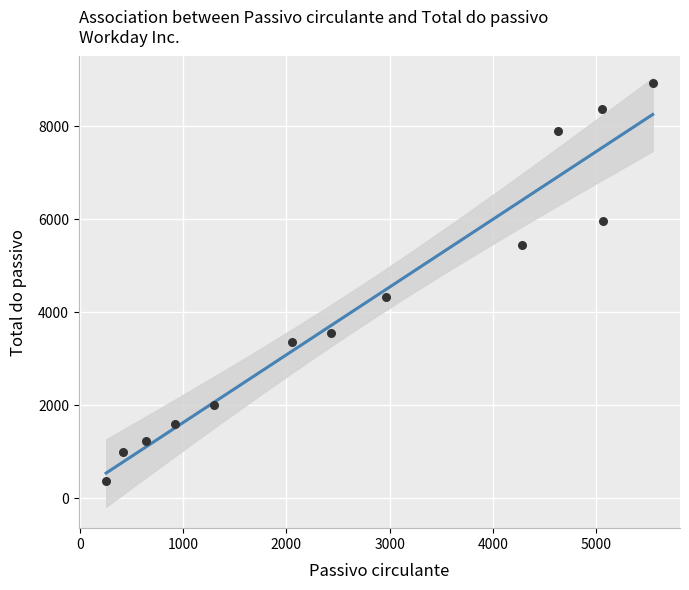

What Y value in the scatter plot is closest to 4655?

4330